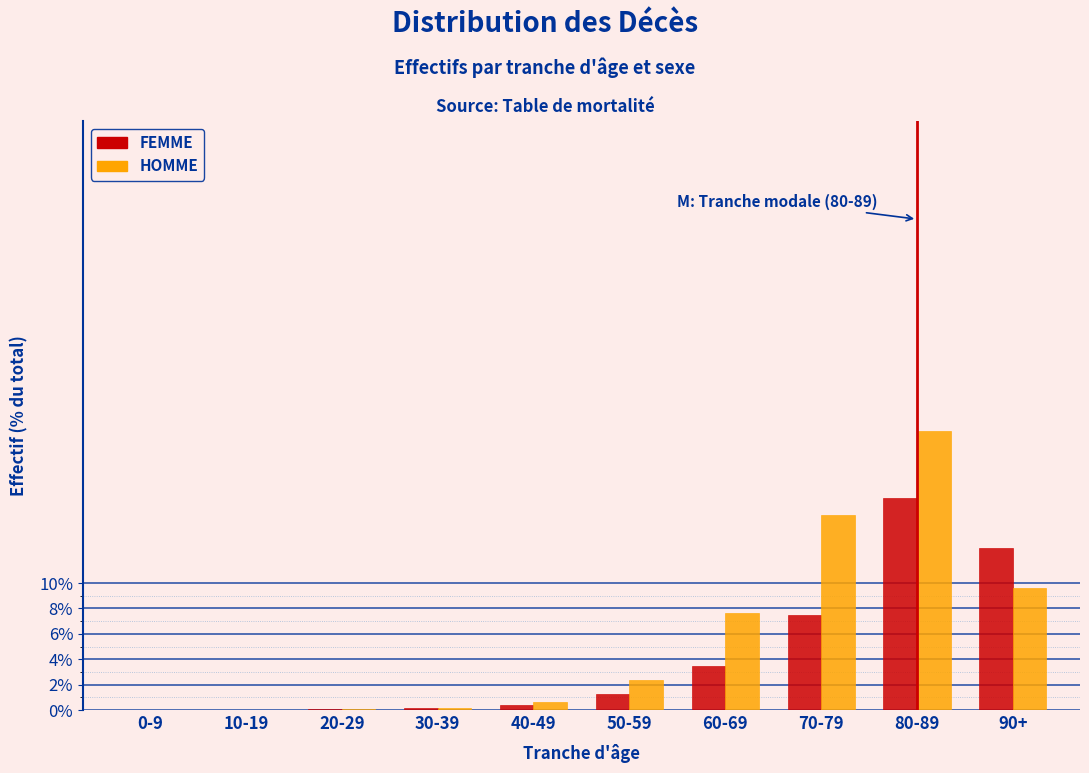

Between 40-49 and 90+, which series saw the biggest shift?

FEMME